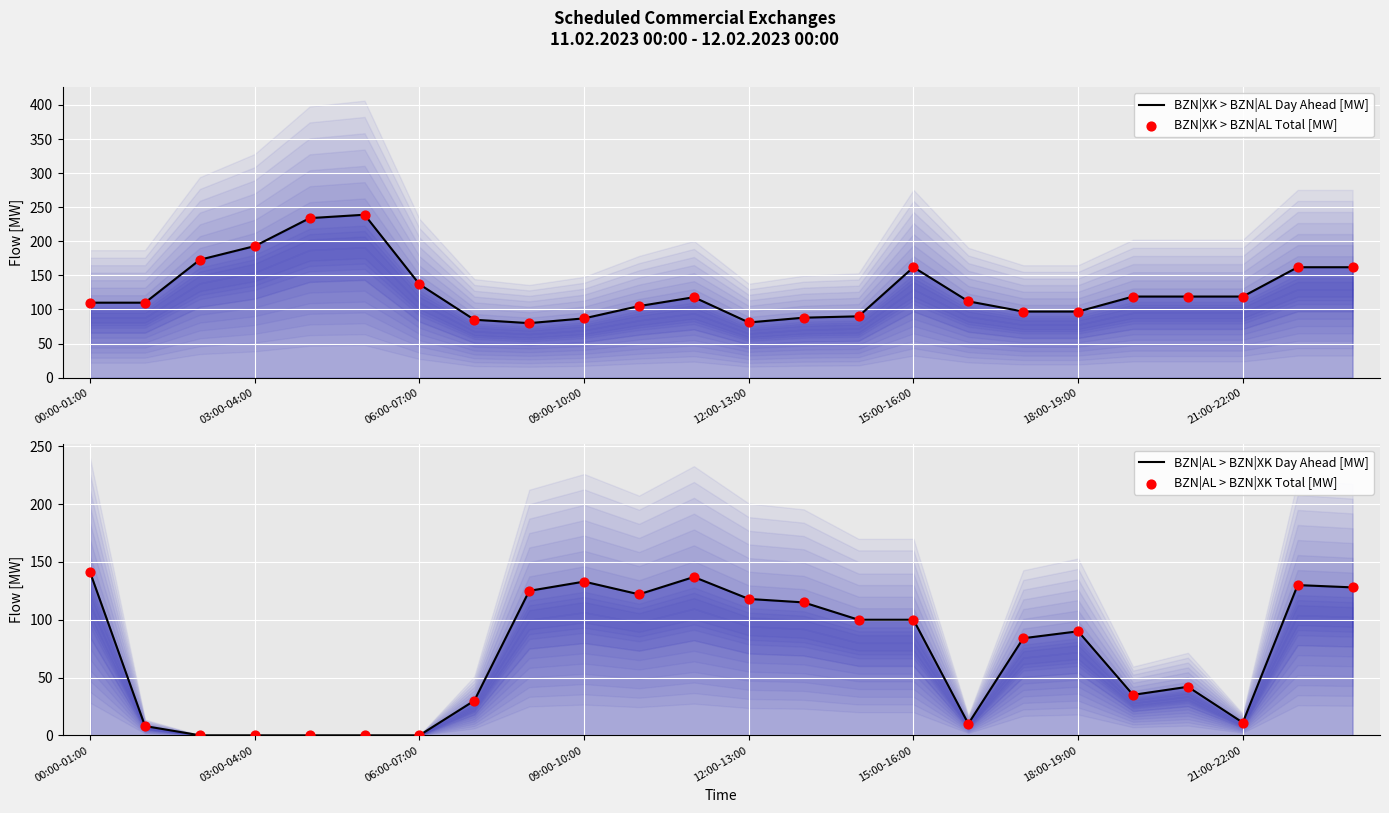

At which category is the sum across all series the highest?

22